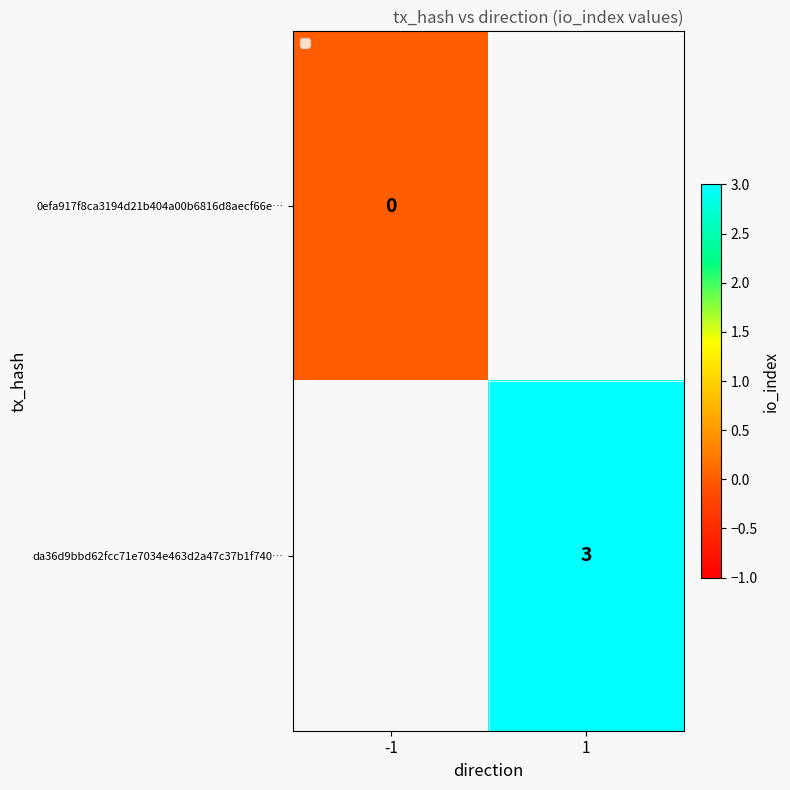

Is it true that da36d9bbd62fcc71e7034e463d2a47c37b1f740… equals 3 at 1?

True